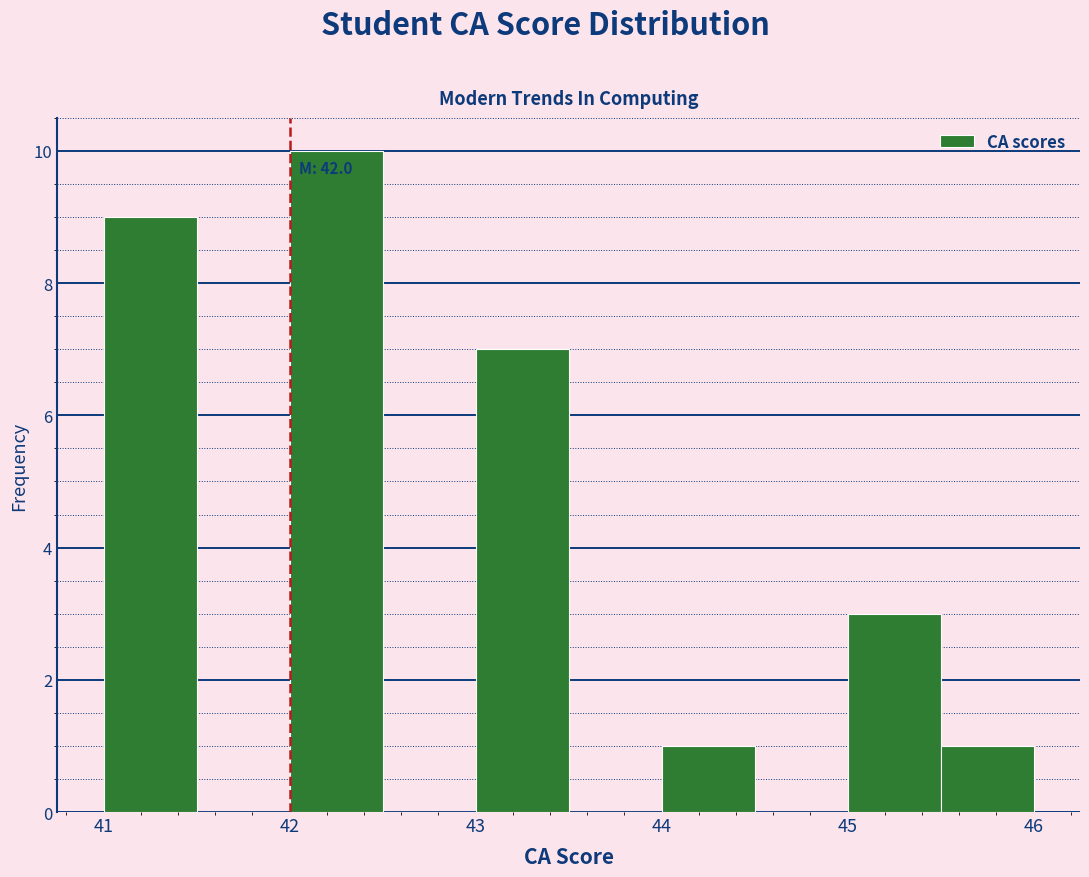

Which range on the x-axis has the tallest bar?

42.0 to 42.5